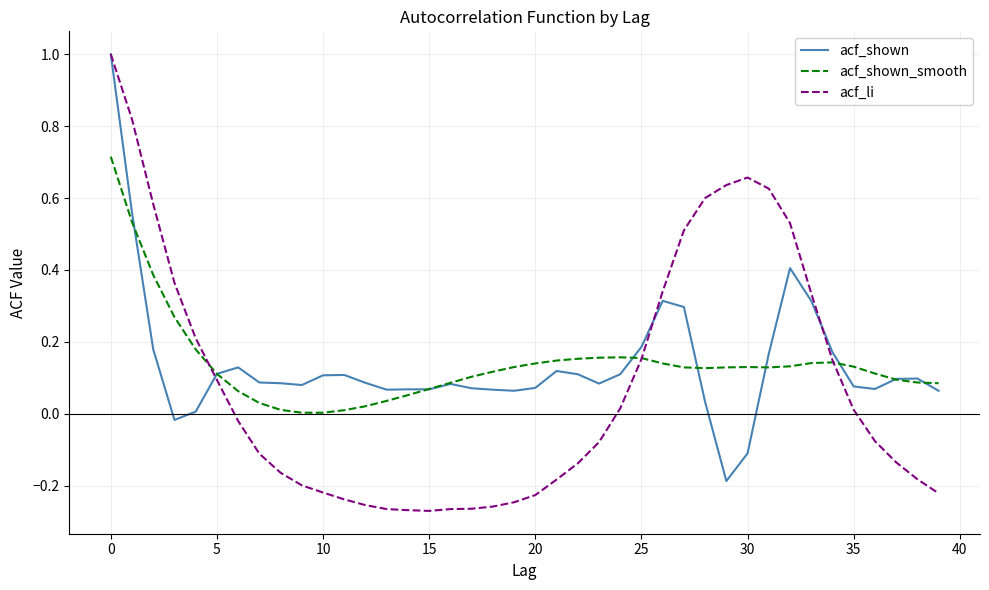

Which series has the largest range (max minus min)?

acf_li